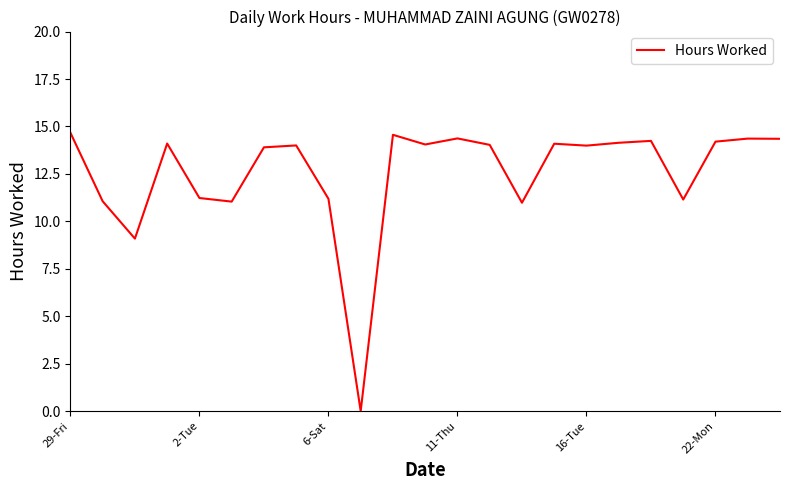

What is the greatest value displayed?

14.7